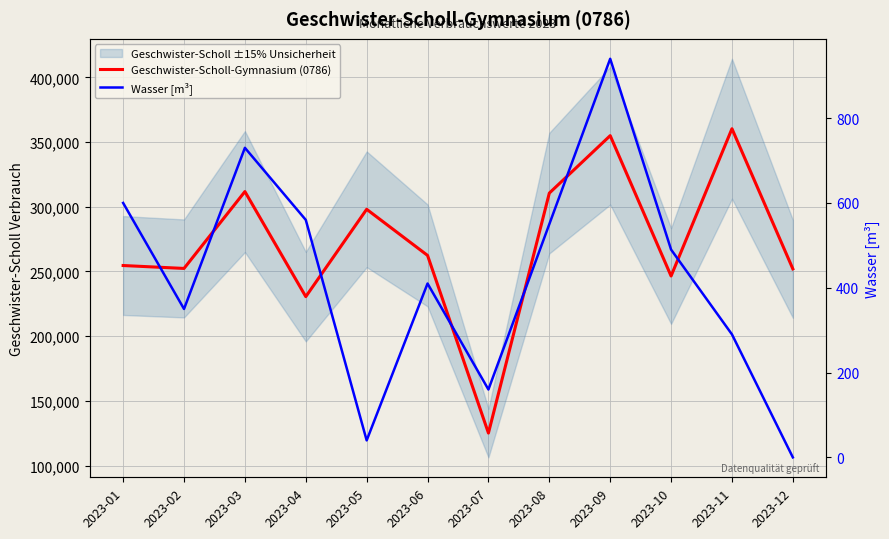

At which label does Geschwister-Scholl-Gymnasium (0786) reach its minimum?

2023-07